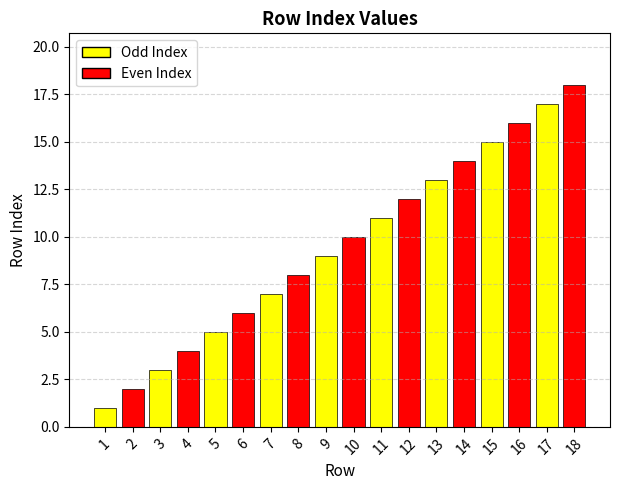

True or false: the data shows 11 at 11.

True